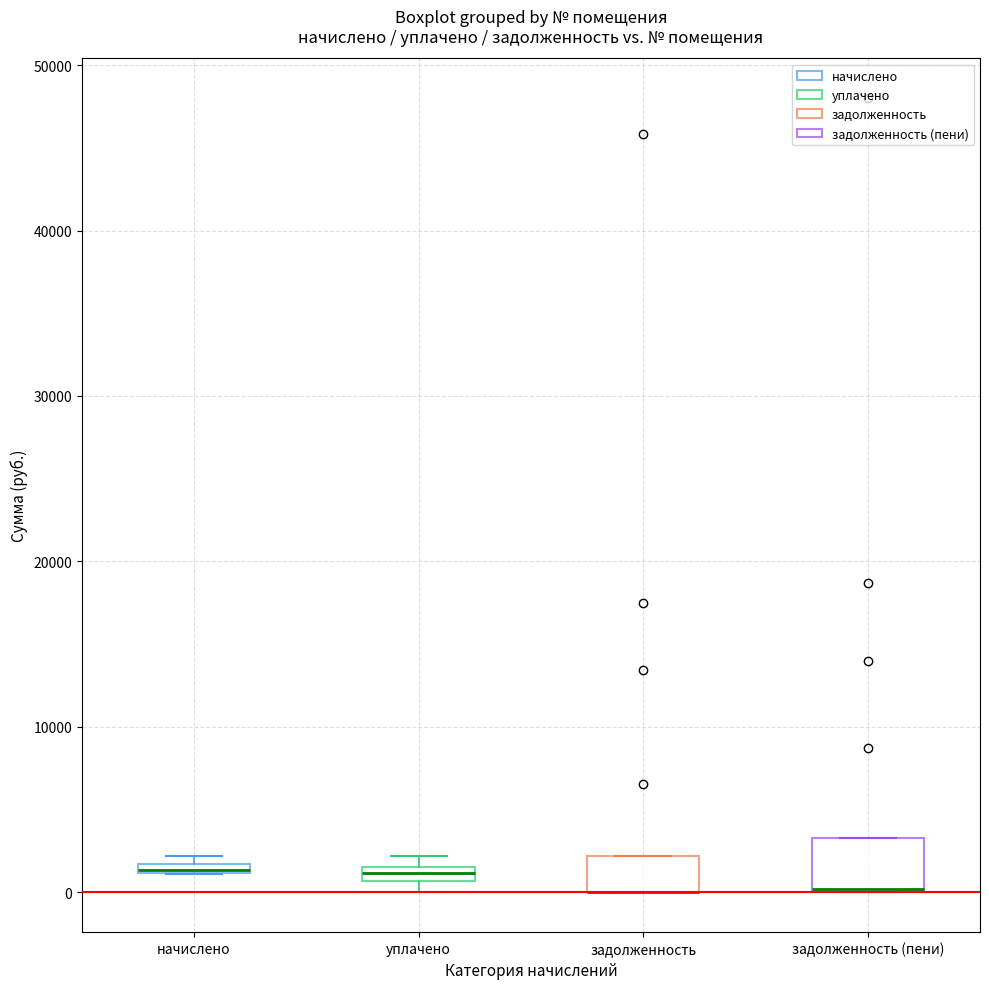

Which box is the tallest, from its lower edge to its upper edge?

задолженность (пени)